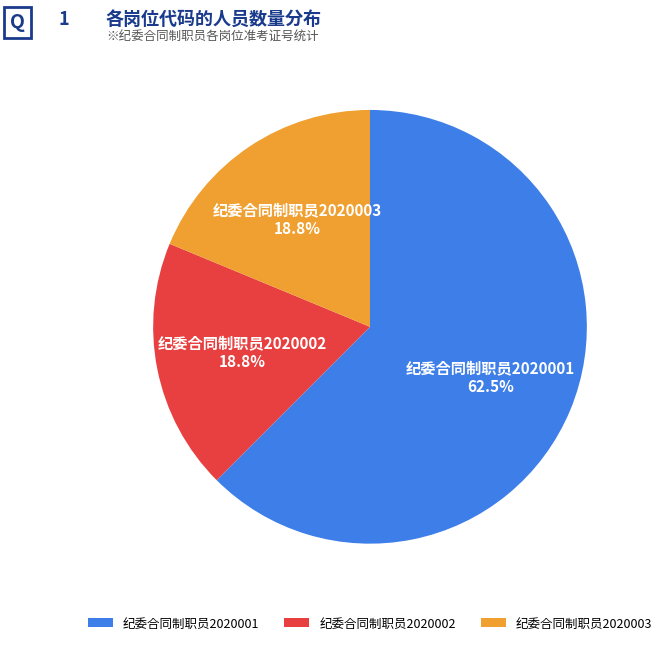

What is the largest slice in the pie chart?

纪委合同制职员2020001